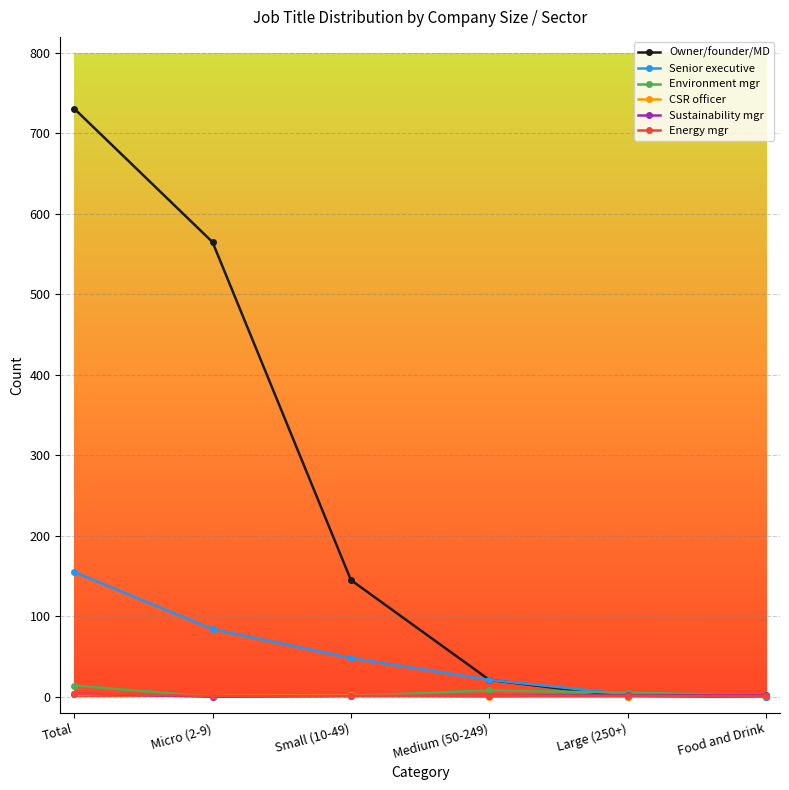

Between Total and Food and Drink, which series saw the biggest shift?

Owner/founder/MD